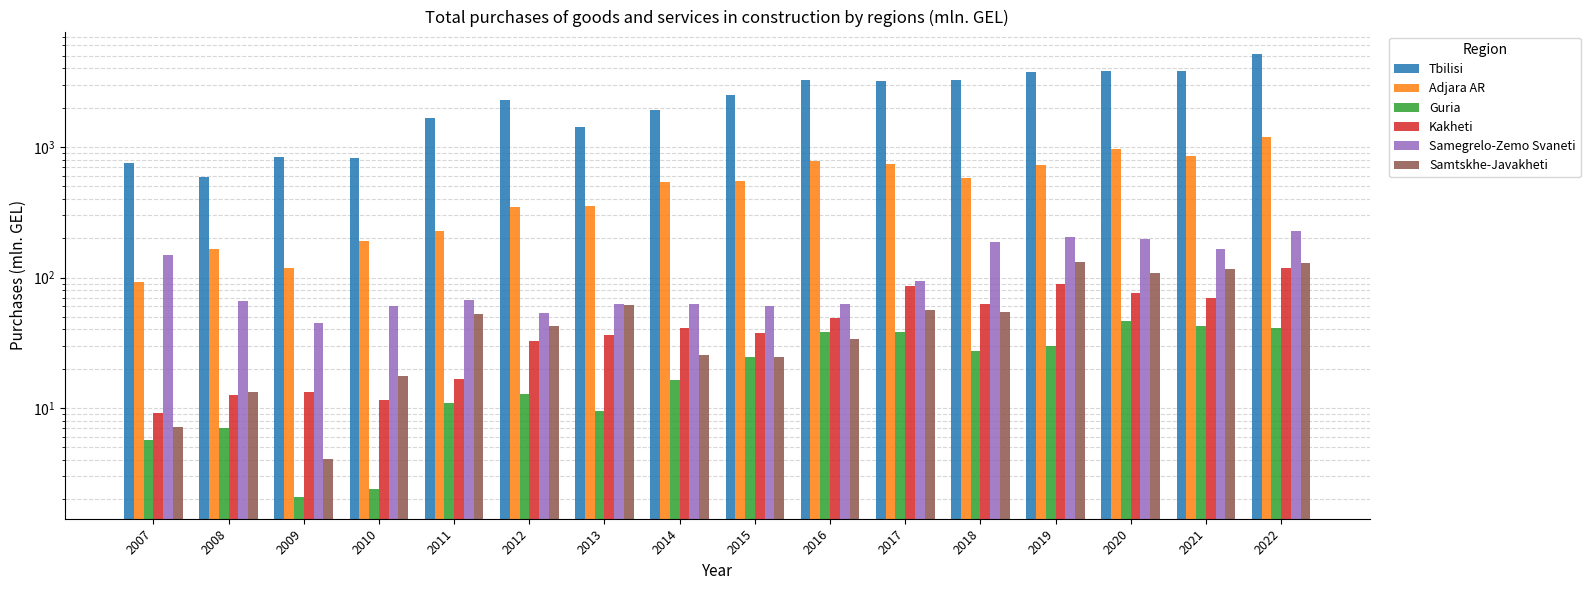

Reading left to right, list all the values displayed in this chart.

Tbilisi: 751.6	589.2	844.0	821.3	1678.2	2304.9	1425.0	1932.5	2490.4	3260.4	3207.1	3271.3	3744.1	3836.6	3825.0	5180.4
Adjara AR: 92.6	165.1	118.5	189.2	227.0	347.2	353.9	540.6	552.6	781.1	744.8	576.0	722.3	969.0	860.0	1186.2
Guria: 5.7	7.0	2.1	2.4	11.0	12.9	9.5	16.4	24.7	38.0	38.0	27.3	29.7	46.7	42.9	41.1
Kakheti: 9.1	12.5	13.3	11.5	16.7	32.5	36.1	41.3	37.8	49.2	86.0	63.0	88.9	76.5	69.2	118.2
Samegrelo-Zemo Svaneti: 147.9	66.2	45.2	60.0	66.9	53.8	62.5	62.9	60.8	62.2	94.4	187.7	204.9	198.3	164.2	225.3
Samtskhe-Javakheti: 7.2	13.2	4.1	17.5	53.0	42.2	61.9	25.4	24.8	33.9	56.2	54.3	130.6	108.4	116.7	130.3